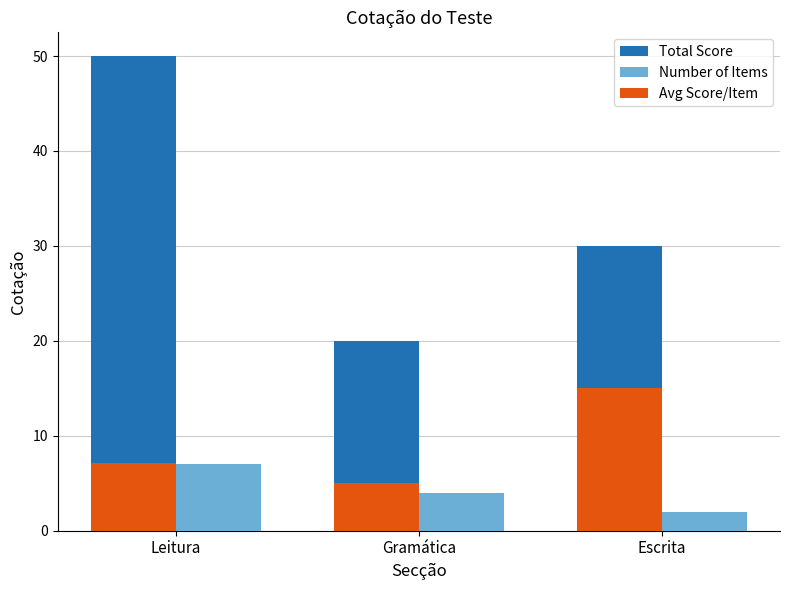

What is the value of the Avg Score/Item bar at the 3rd from the left?

15.0